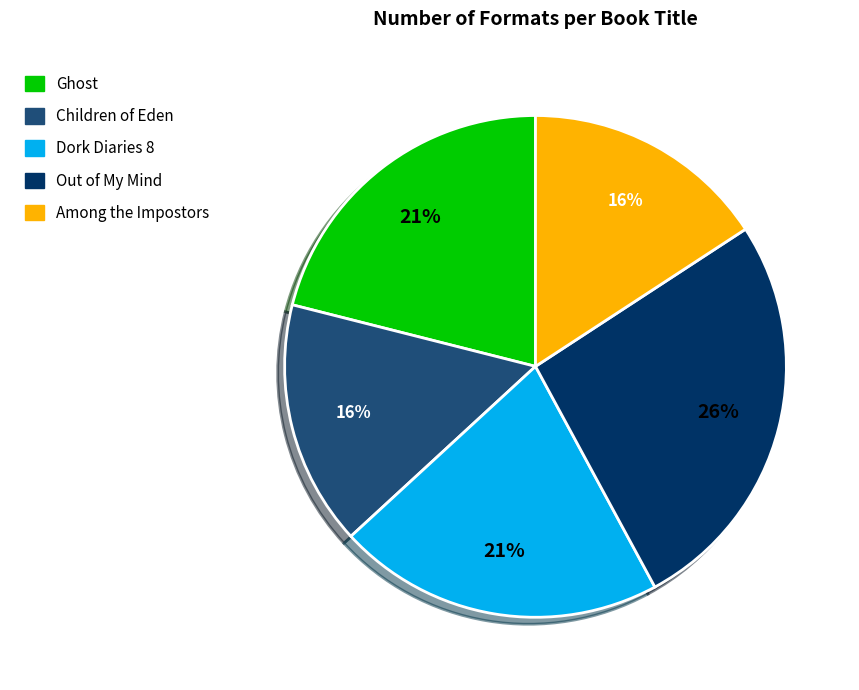

Is Children of Eden the majority of the pie?

No